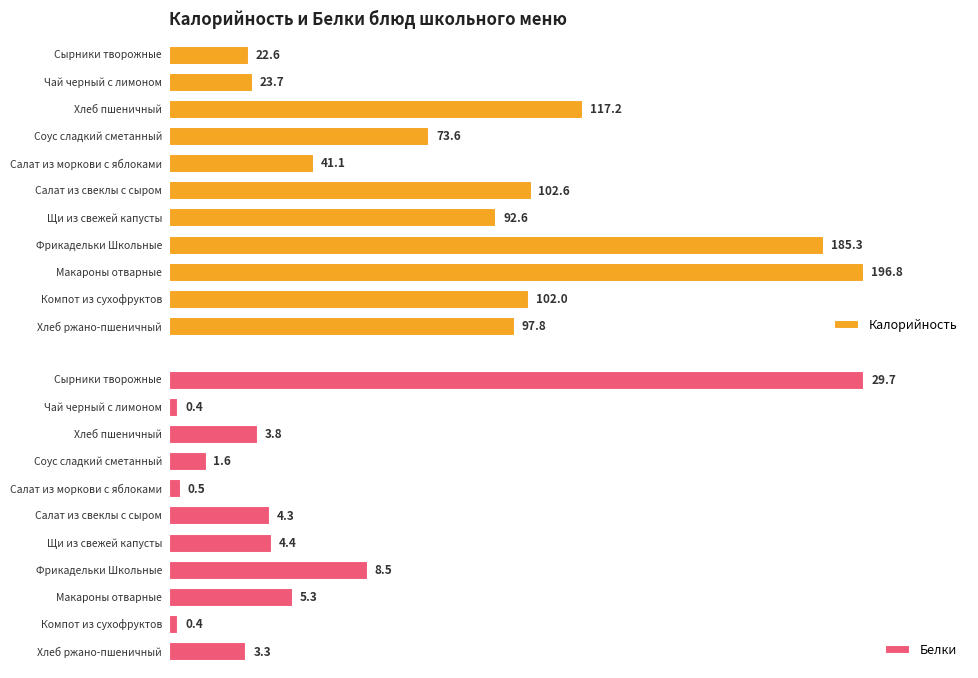

Rank the series at Хлеб ржано-пшеничный from highest to lowest value.

Калорийность, Белки